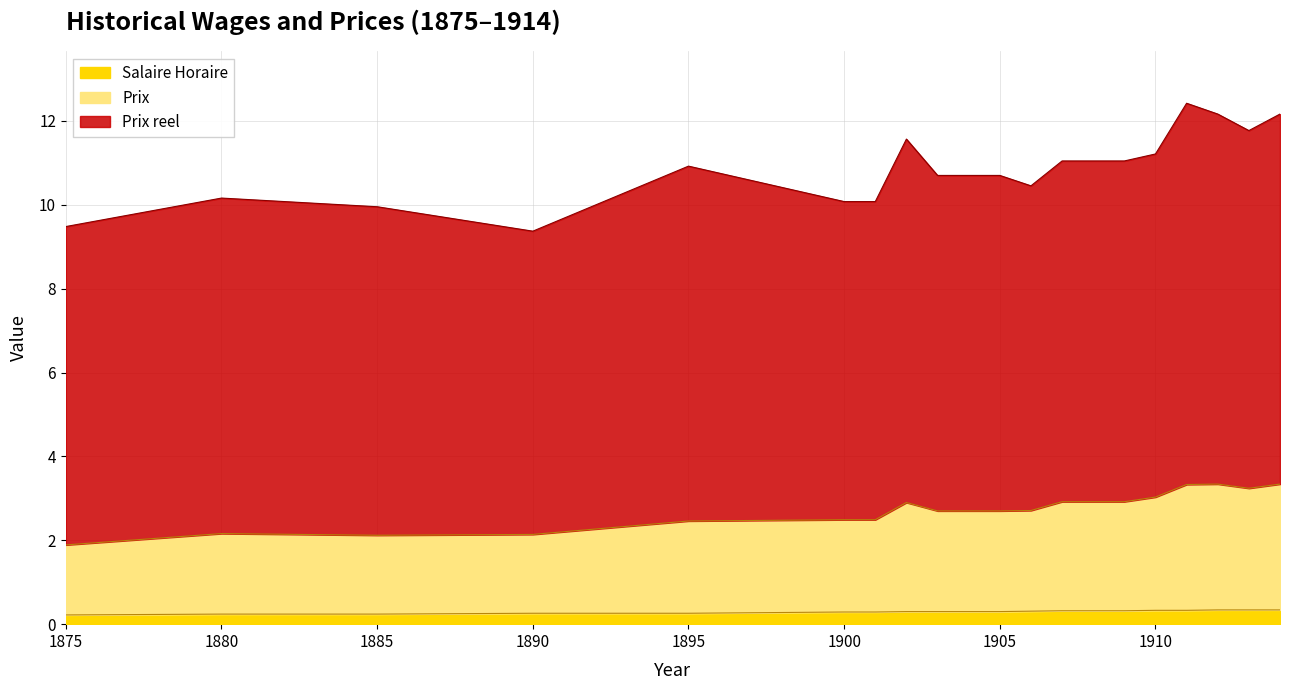

What is the maximum value for Salaire Horaire?

0.3